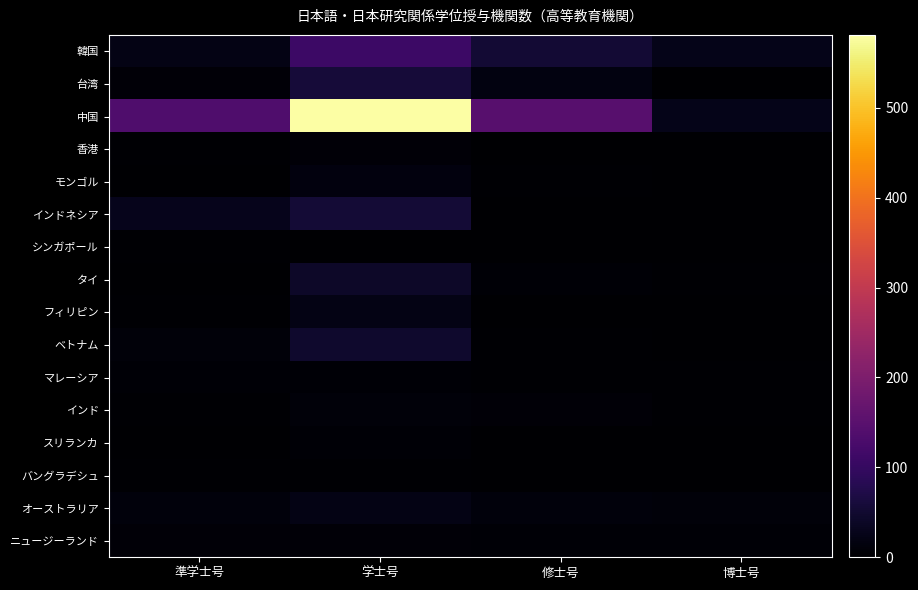

How many distinct data groups are displayed?

16